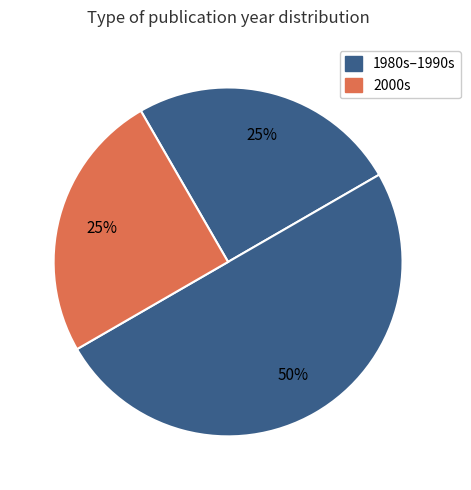

How many segments does this pie chart have?

3